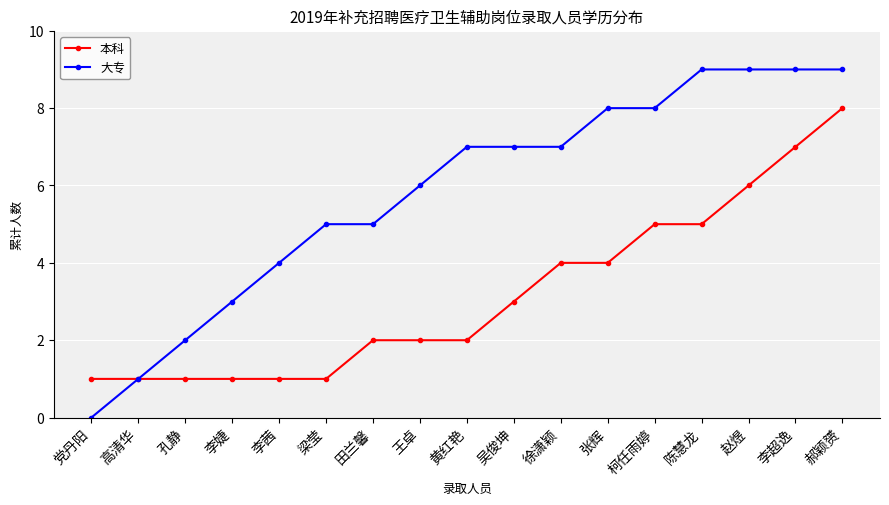

How many distinct data groups are displayed?

2